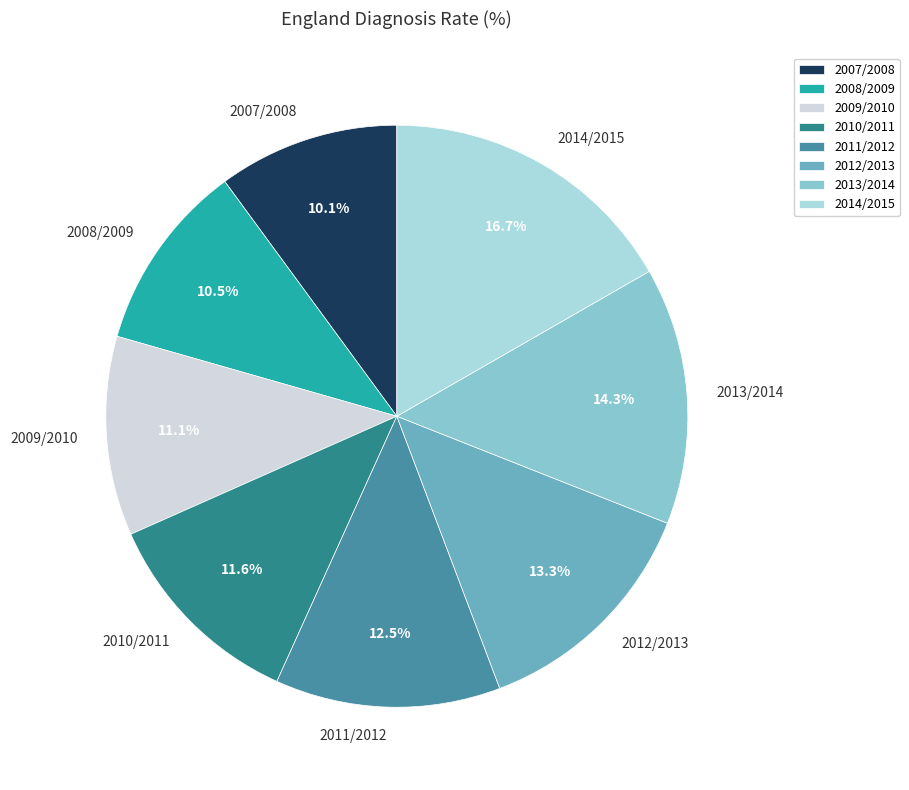

Combined, do 2007/2008 and 2009/2010 account for over 50%?

No